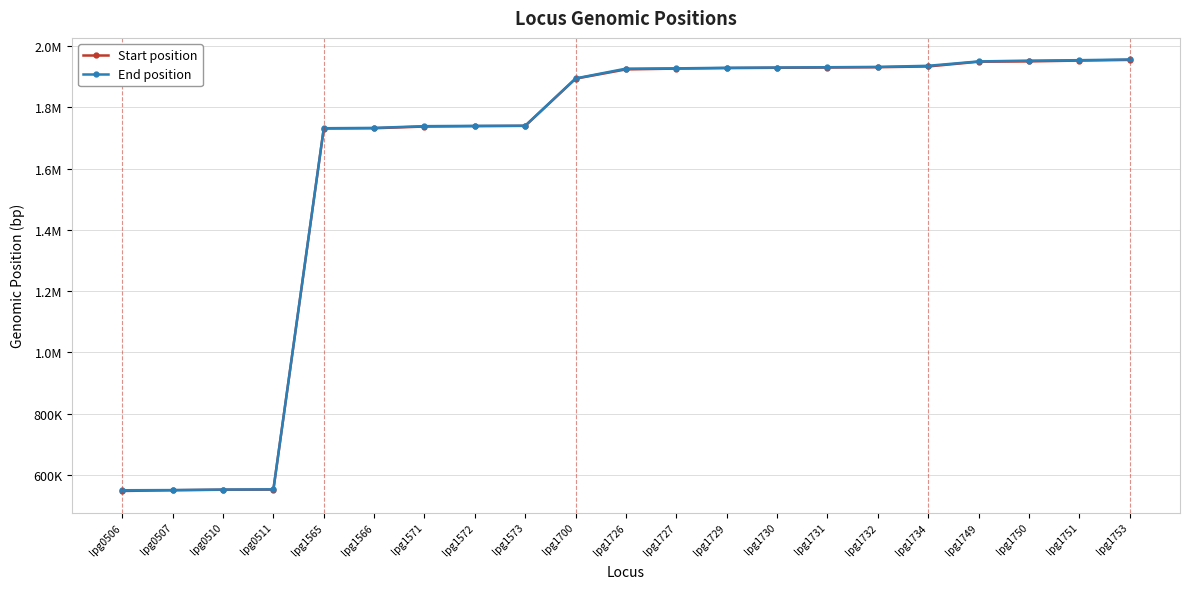

Between lpg1565 and lpg0511, which is larger?

lpg1565